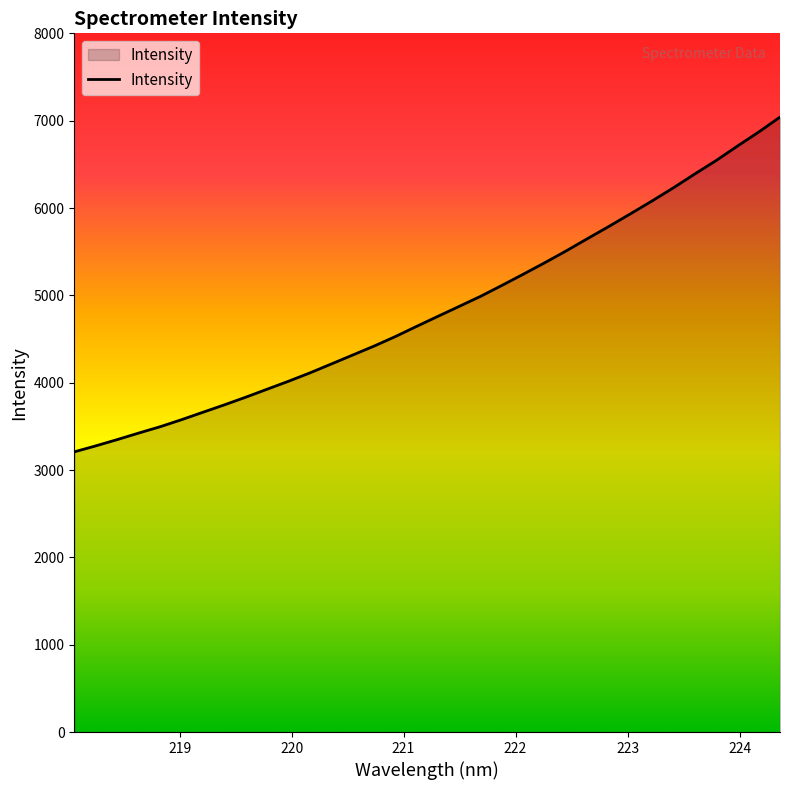

How many lines are shown in the chart?

1